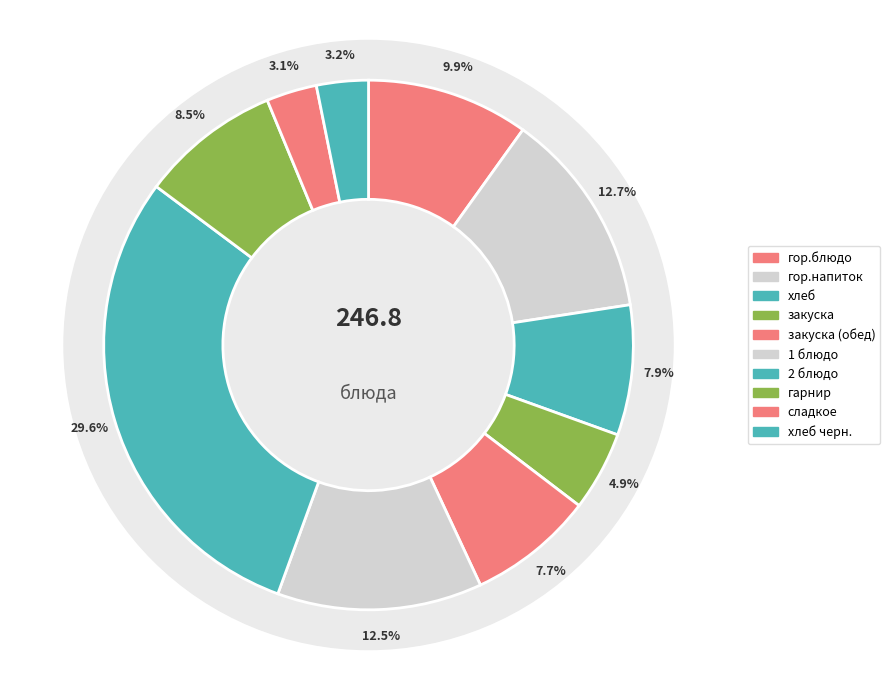

Rank the categories by value from highest to lowest.

2 блюдо, гор.напиток, 1 блюдо, гор.блюдо, гарнир, хлеб, закуска (обед), закуска, хлеб черн., сладкое